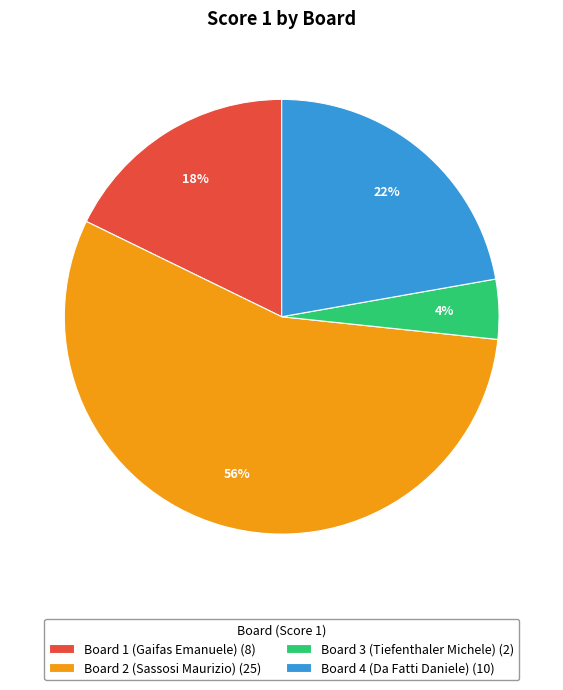

Which slice represents more than half of the pie?

Board 2 (Sassosi Maurizio)